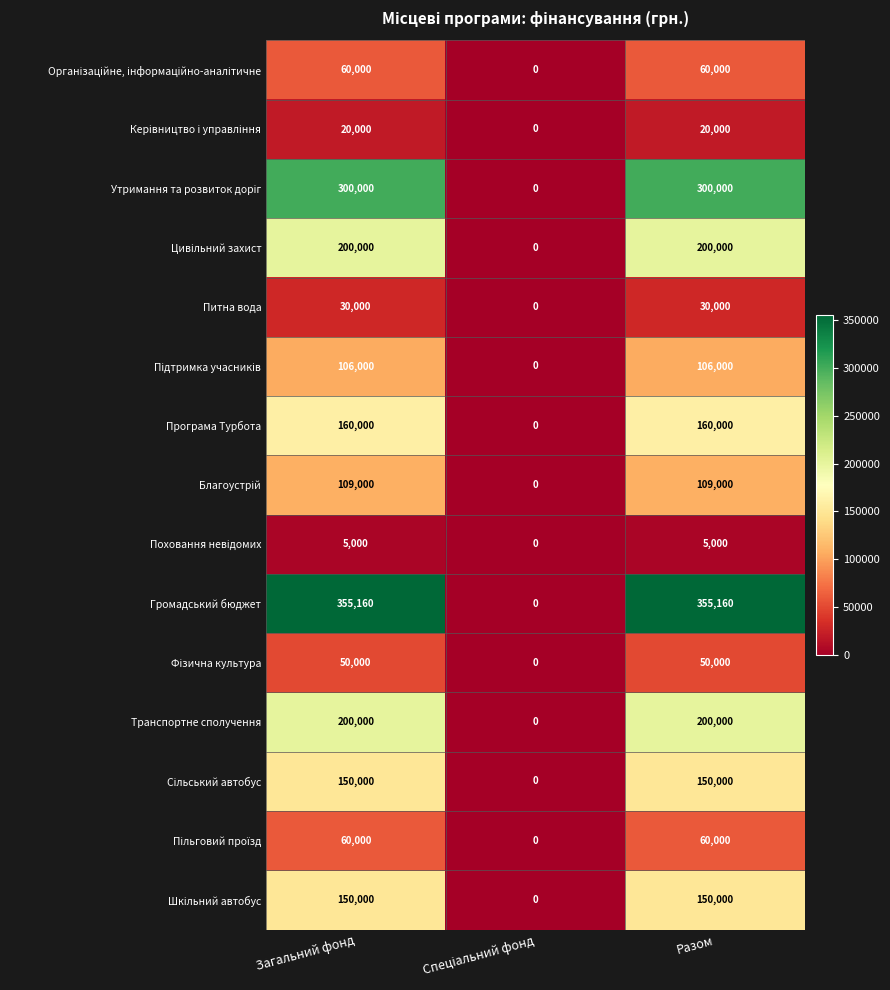

Which series has the largest total across all categories?

Громадський бюджет